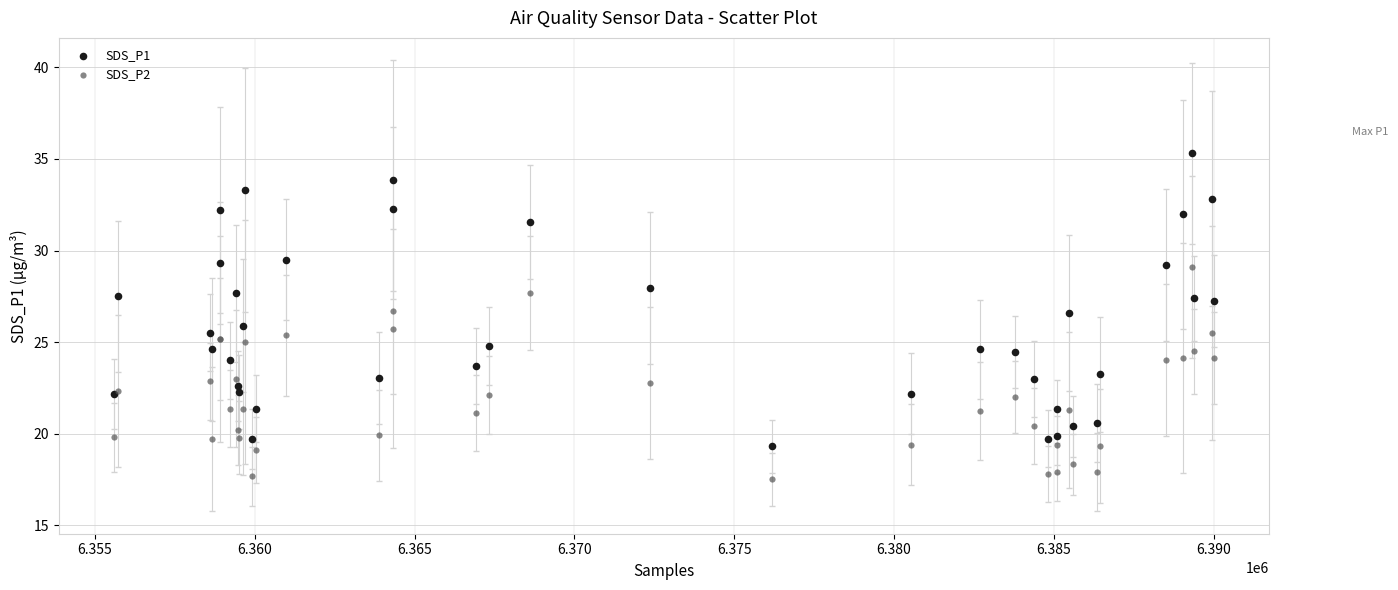

What are all the series names shown in the legend?

SDS_P1, SDS_P2